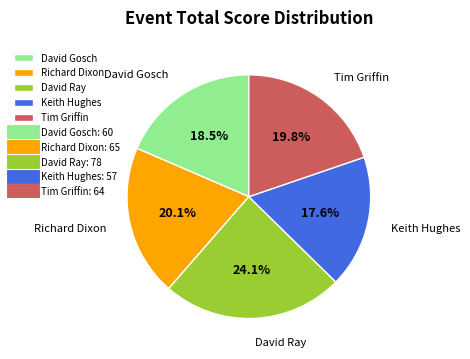

How many segments does this pie chart have?

5